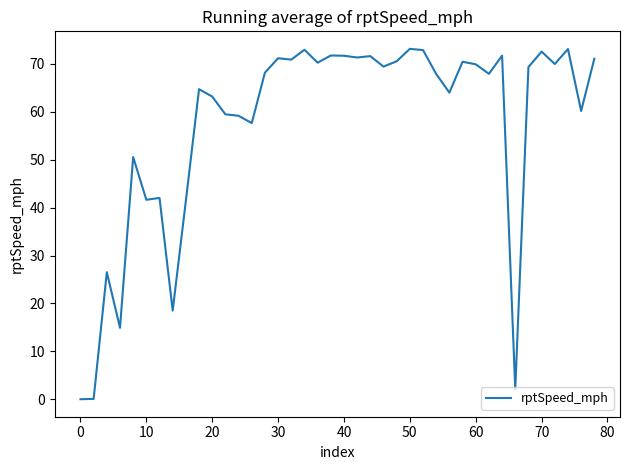

What is the difference between the maximum and minimum values?

73.2